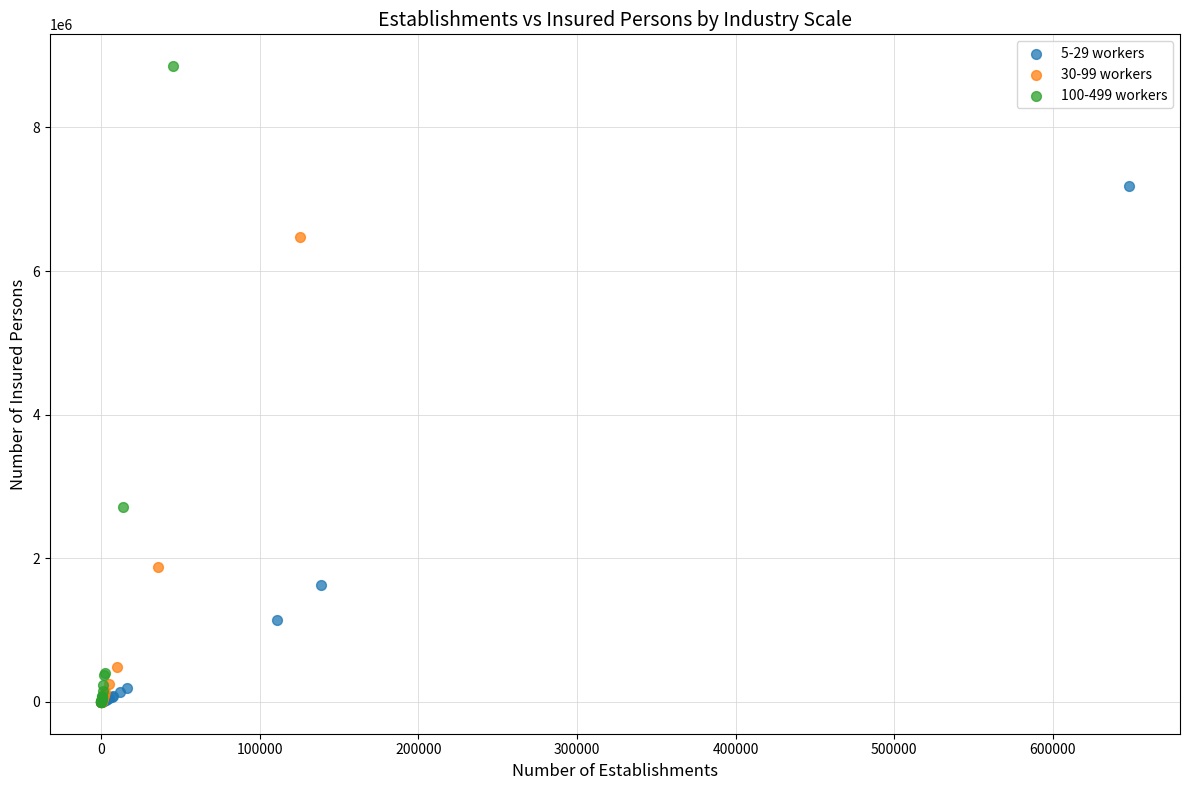

Which series has the widest spread of Y values?

100-499 workers